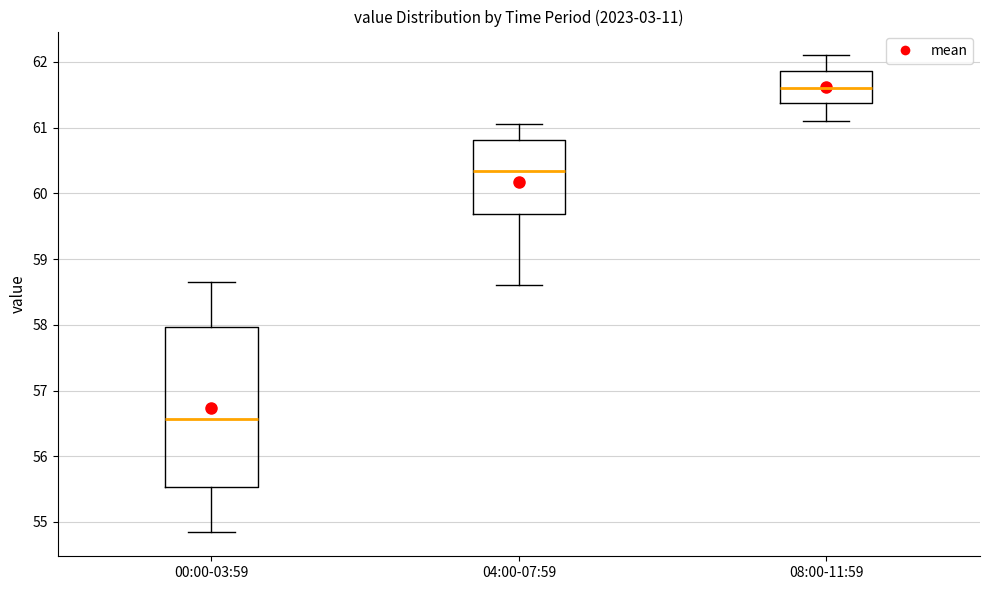

Which box has the lowest median line?

00:00-03:59